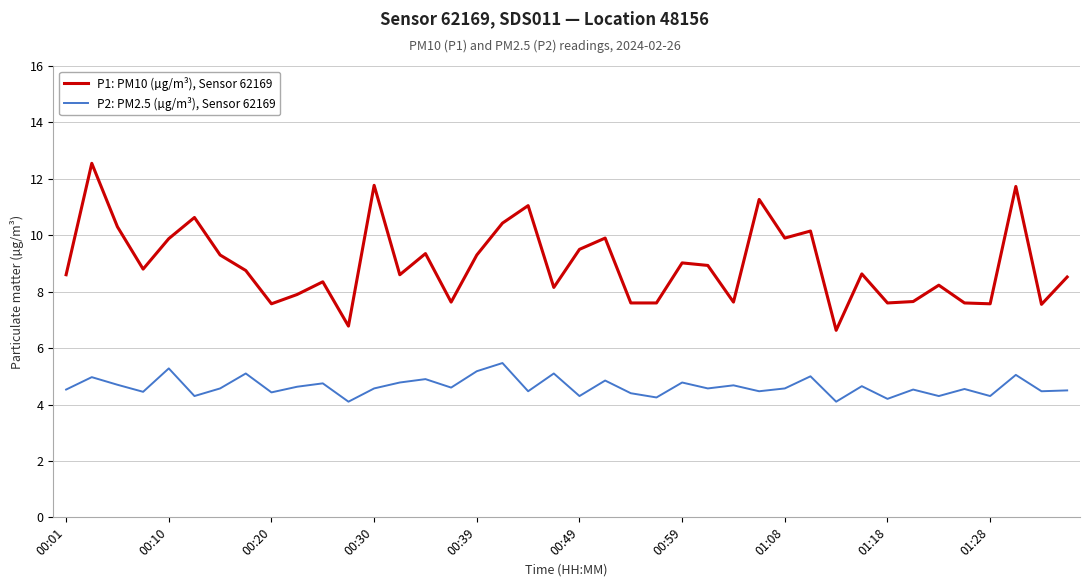

Rank the series by their average value, from highest to lowest.

P1: PM10 (µg/m³), Sensor 62169, P2: PM2.5 (µg/m³), Sensor 62169